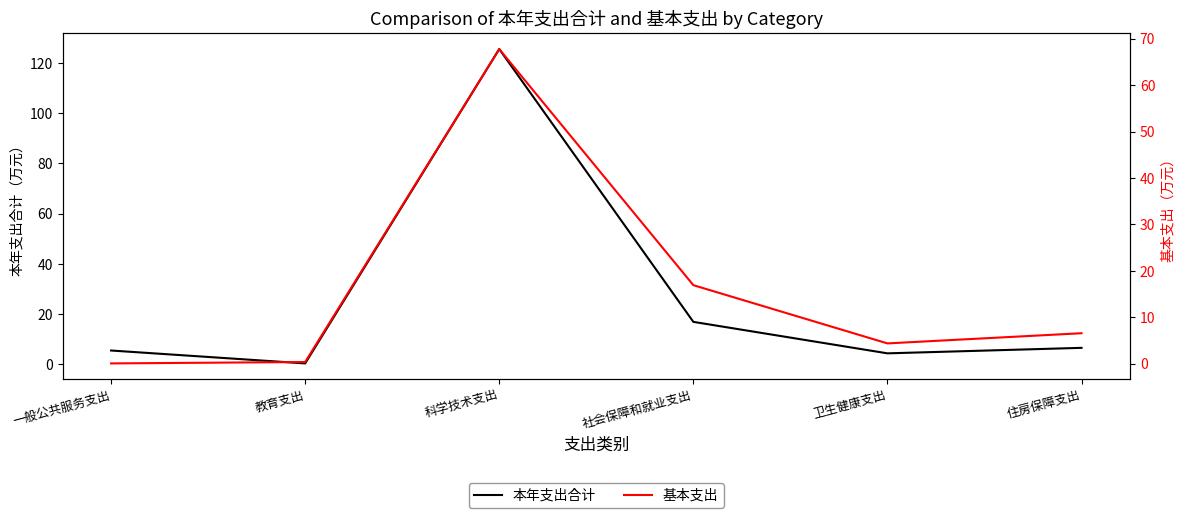

True or false: 基本支出 and 本年支出合计 intersect in this chart.

False